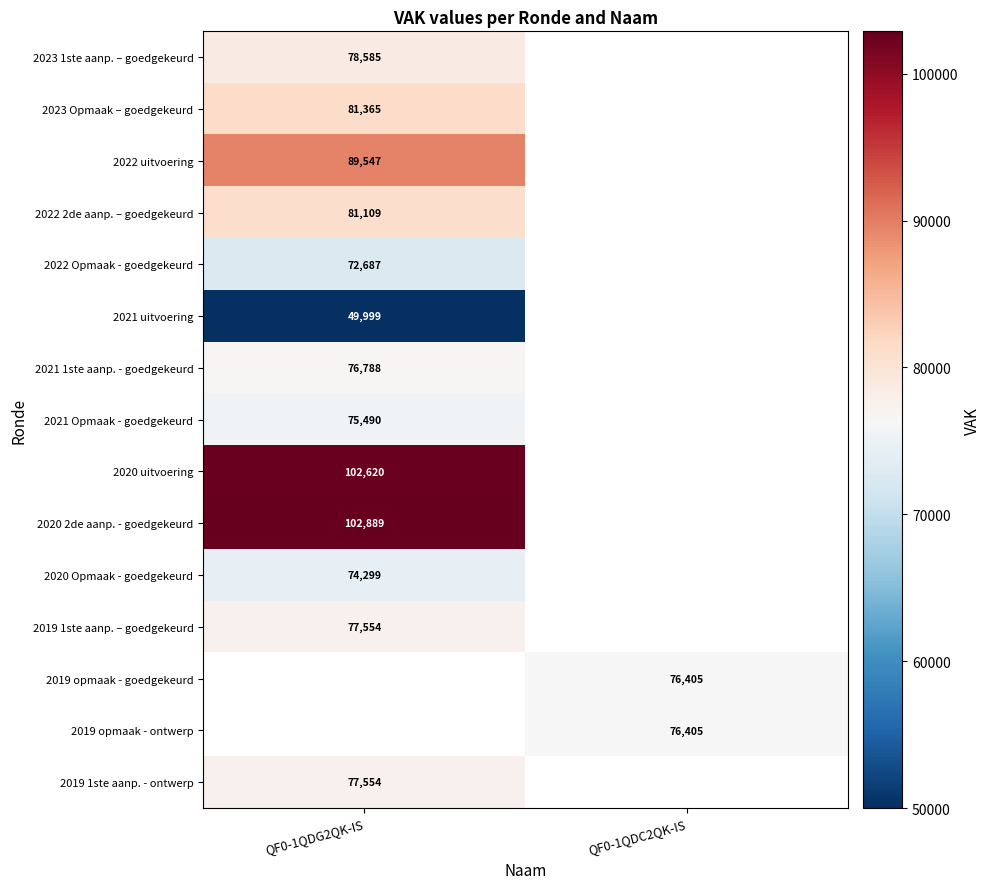

True or false: 2023 1ste aanp. – goedgekeurd has a value of 139168 at QF0-1QDG2QK-IS.

False